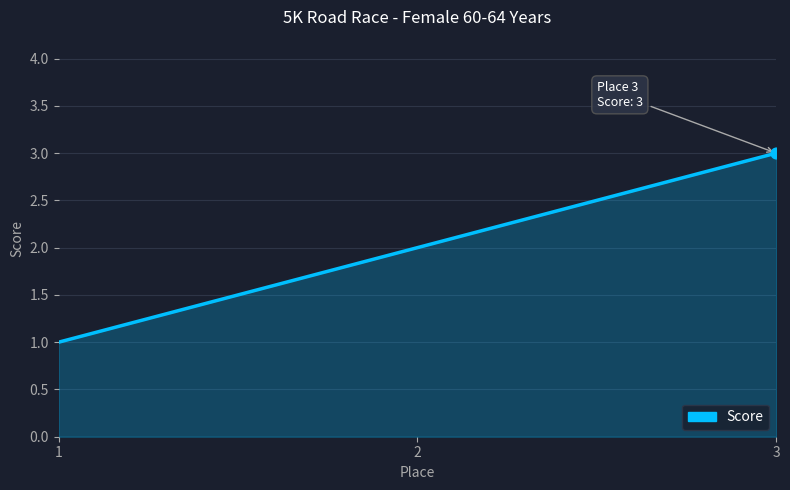

What is the change in value from 2 to 3?

+1